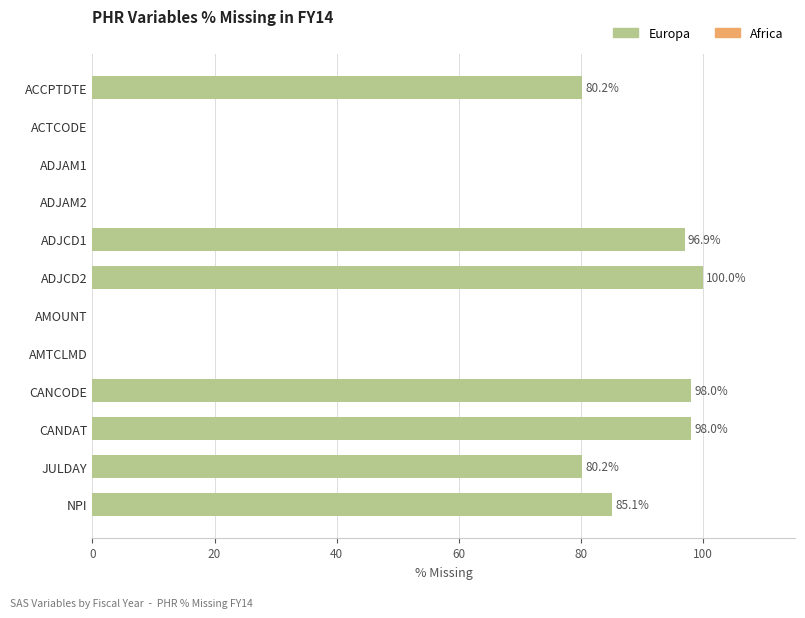

Read the value at CANDAT.

98.0